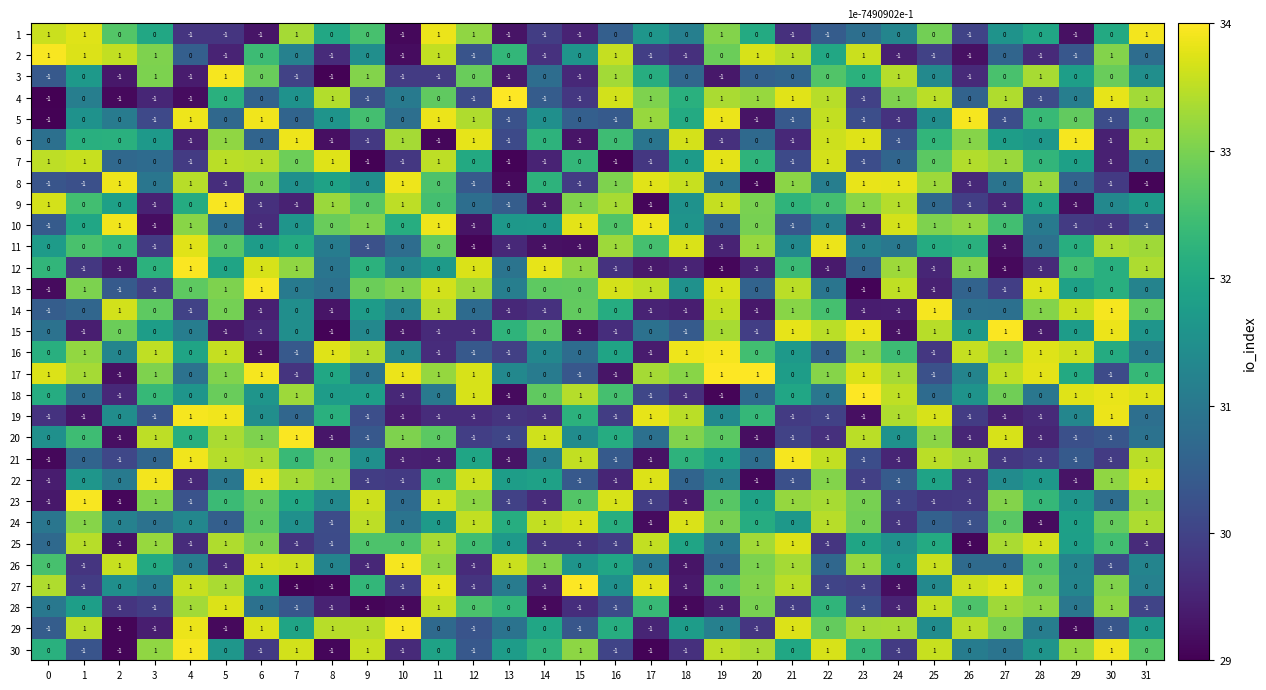

At how many categories does at least one series exceed 0?

32